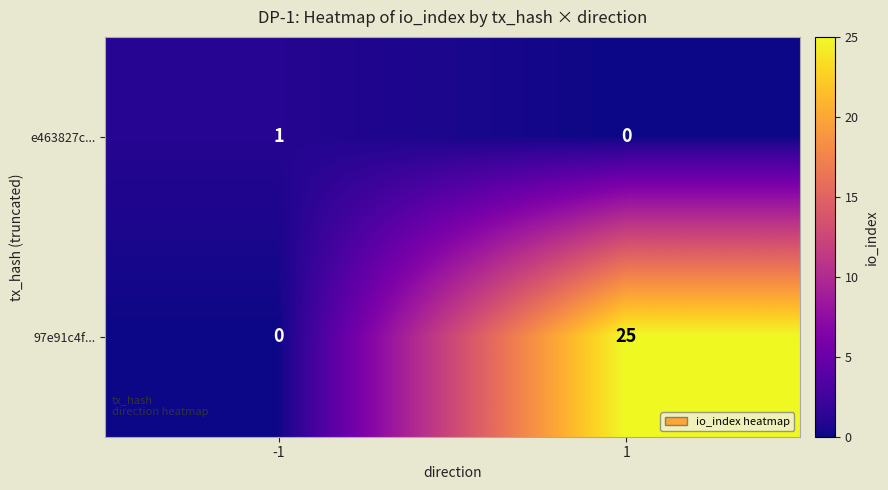

What is the difference between the maximum and minimum values in the 97e91c4f... series?

25